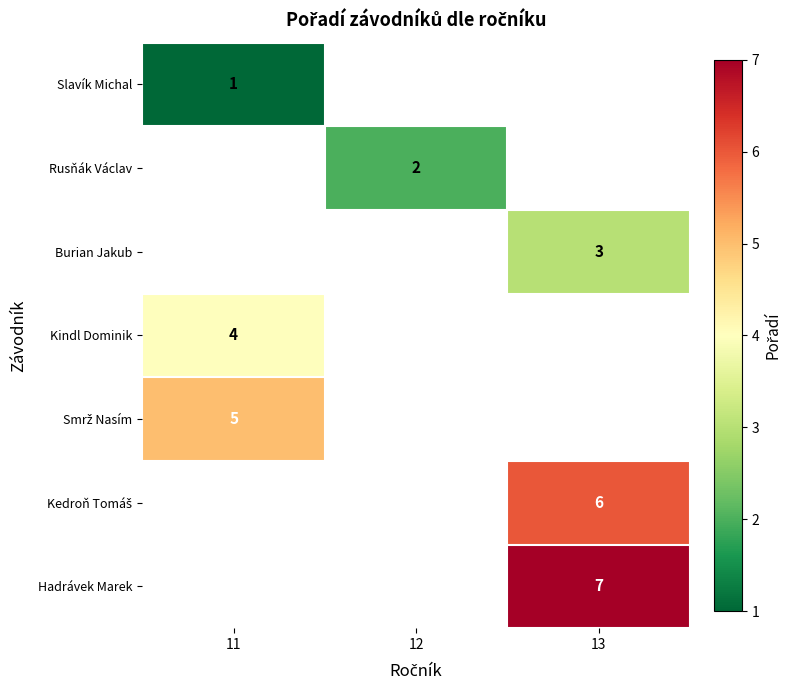

How many data points does each series have?

3